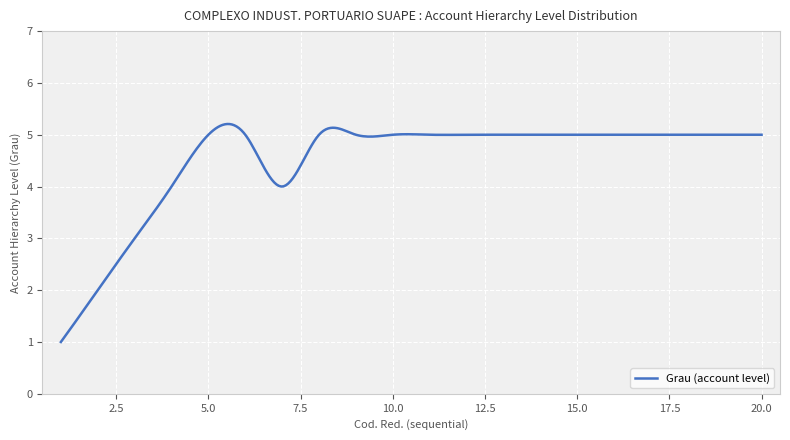

How many lines are shown in the chart?

1